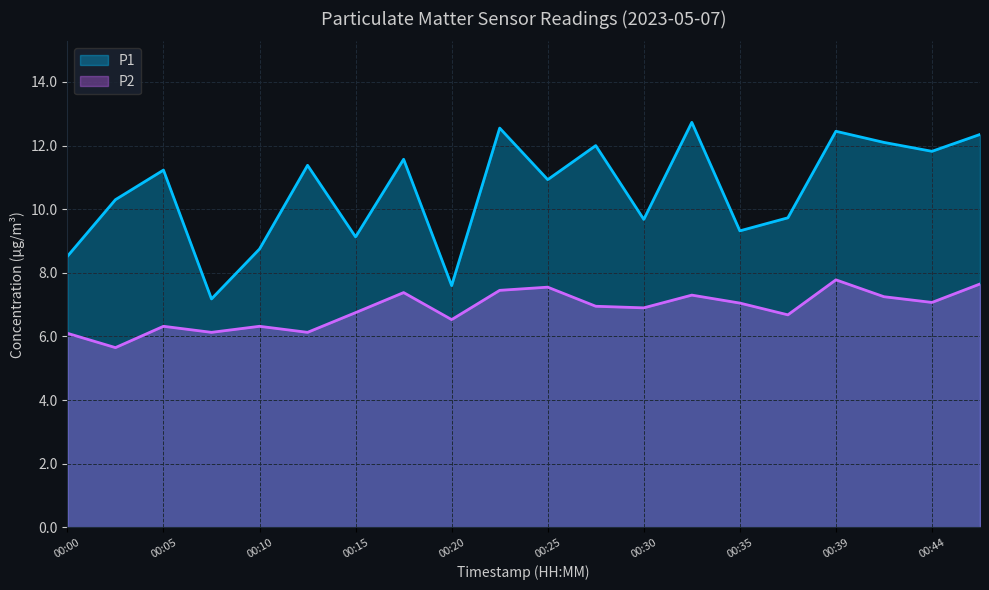

The P1 series shows 12.3 at 00:47. True or false?

True